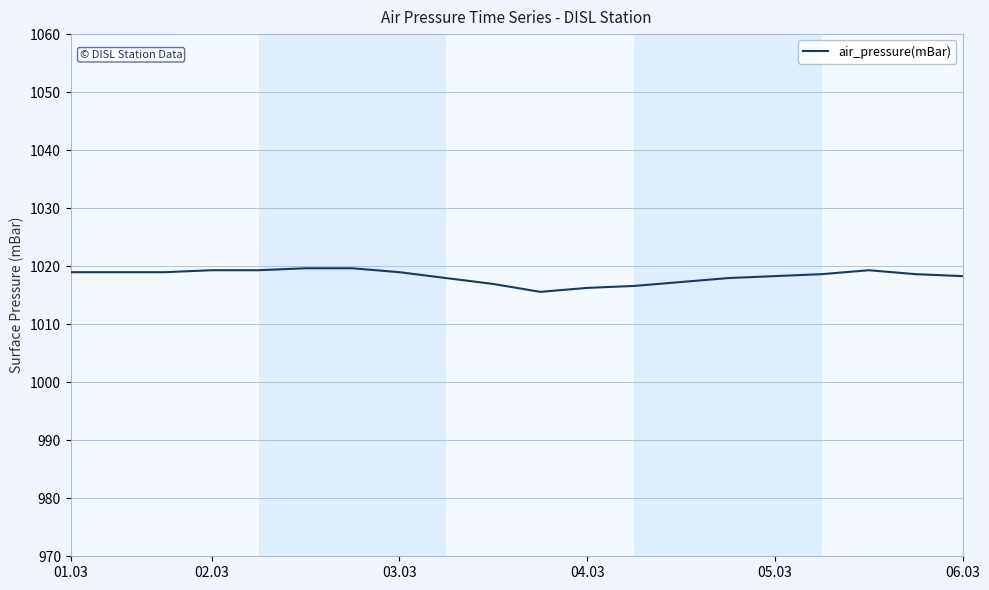

What is the difference between the maximum and minimum values?

4.1